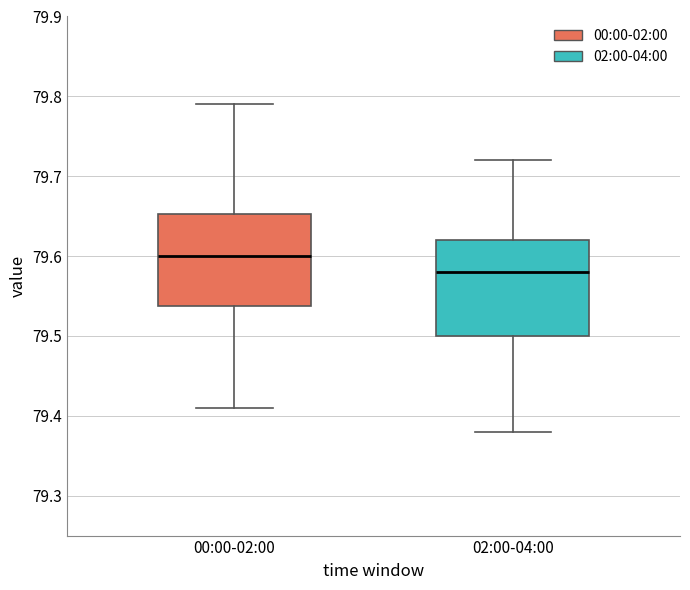

Which box has the lowest median line?

02:00-04:00